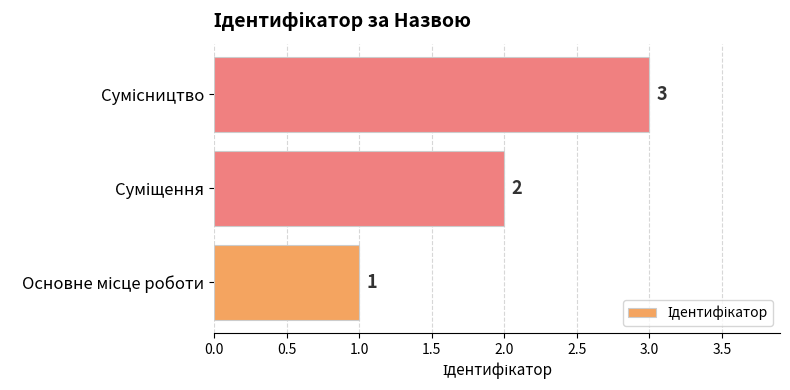

Count the values in the range 1 to 3.

3